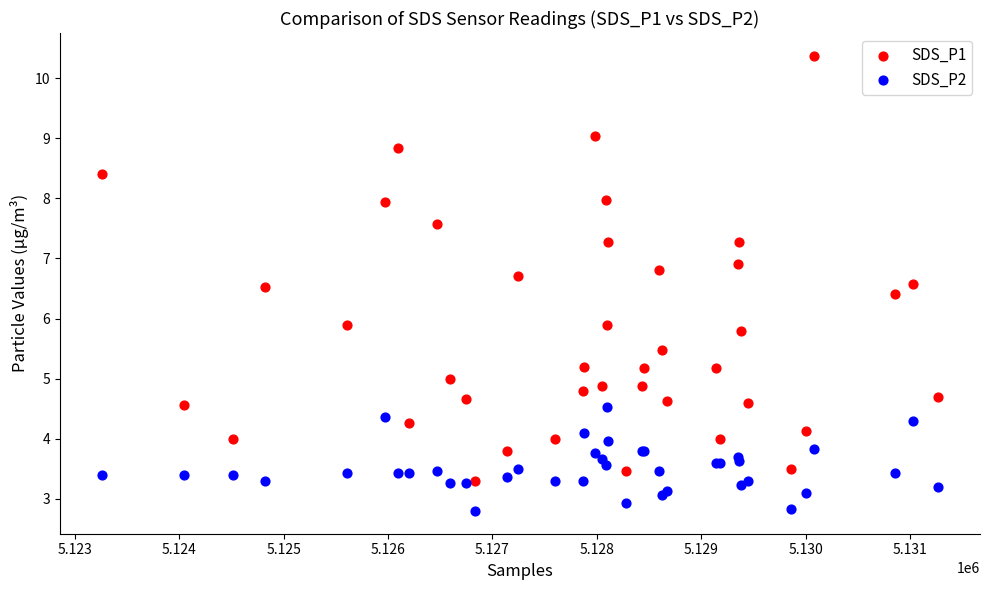

Which series reaches the maximum Y coordinate?

SDS_P1